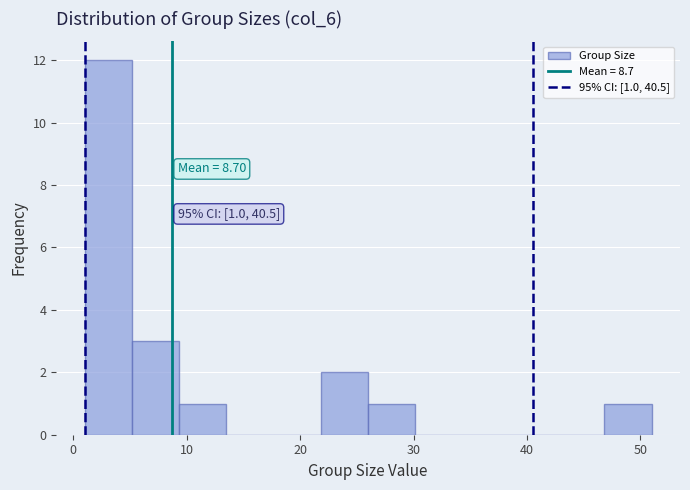

Over which range of the x-axis is the bar tallest?

1 to 5